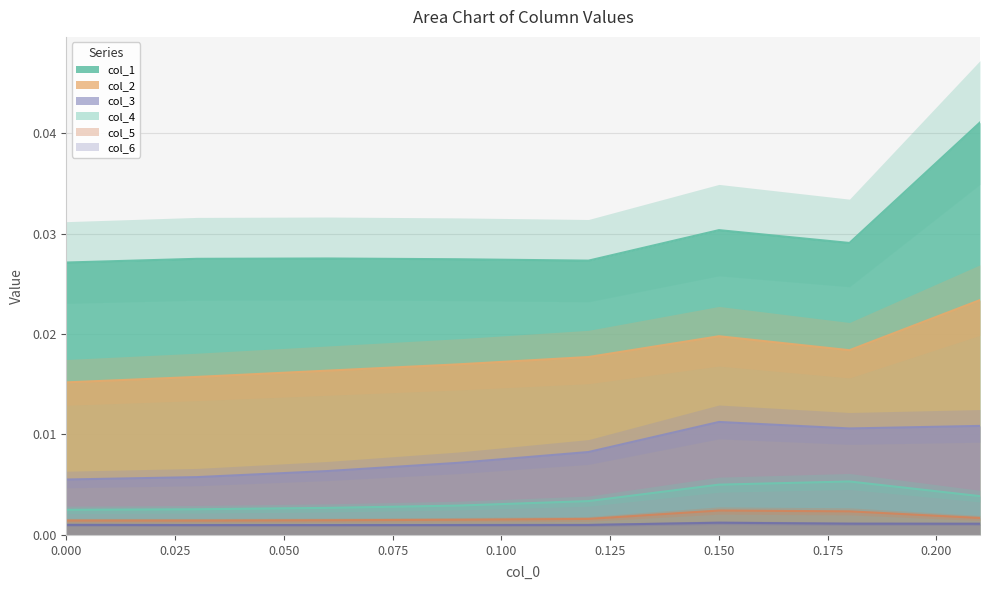

The col_1 series shows 0.1 at 0.21. True or false?

False